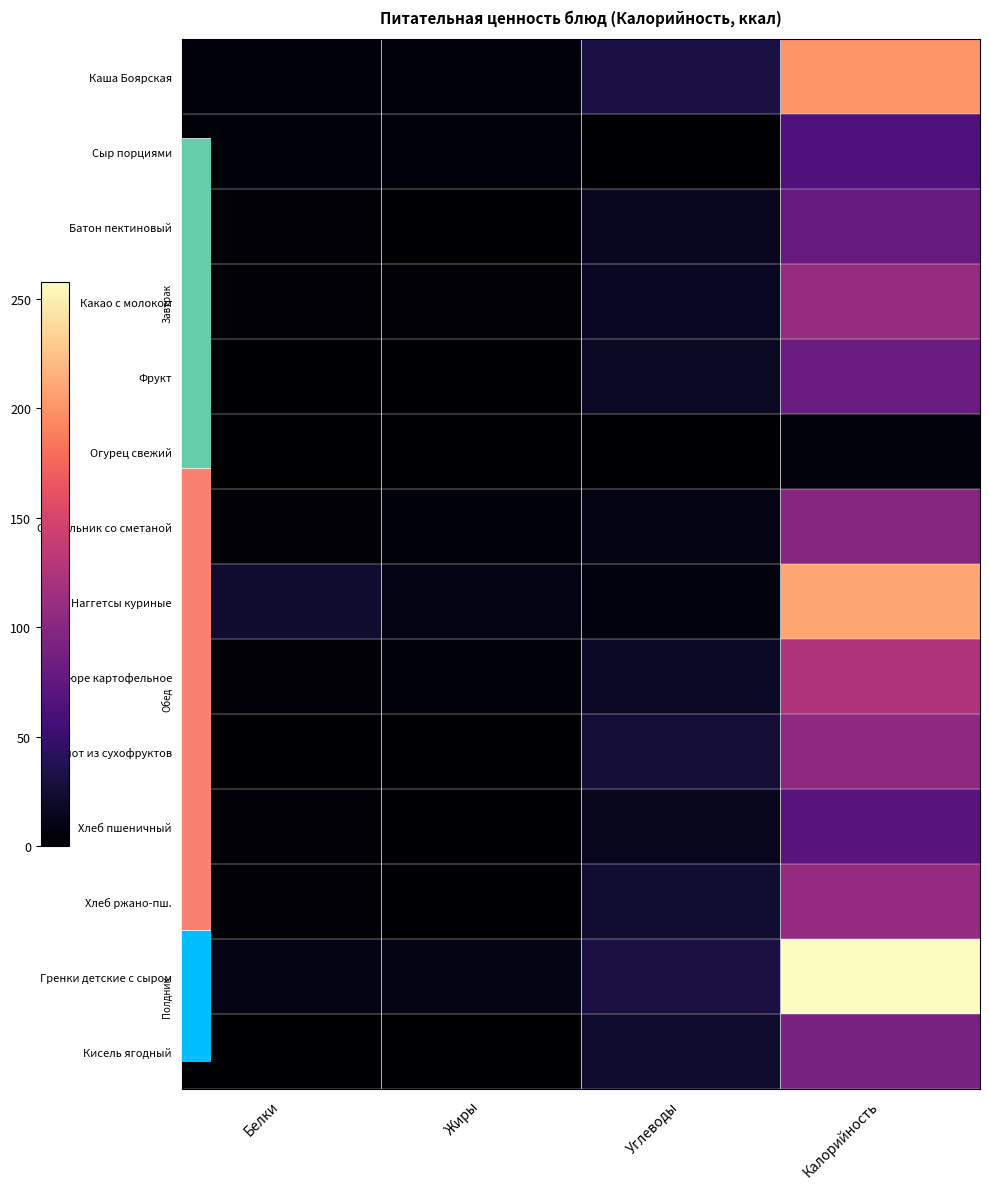

List the series in order of their peak value, lowest first.

Огурец свежий, Сыр порциями, Хлеб пшеничный, Батон пектиновый, Фрукт, Кисель ягодный, Свекольник со сметаной, Компот из сухофруктов, Хлеб ржано-пш., Какао с молоком, Пюре картофельное, Каша Боярская, Наггетсы куриные, Гренки детские с сыром